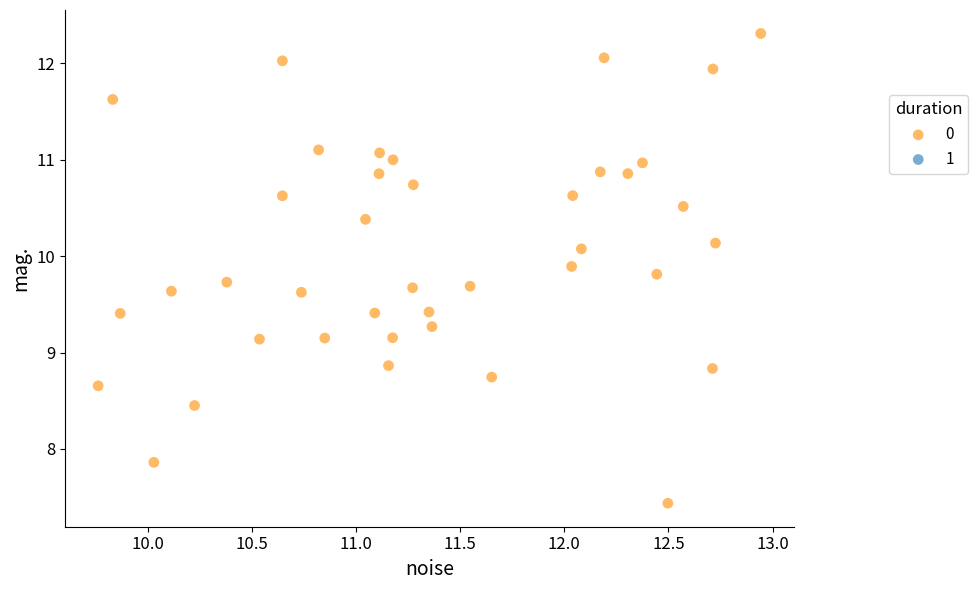

What is the range of X values (max minus min)?

3.2